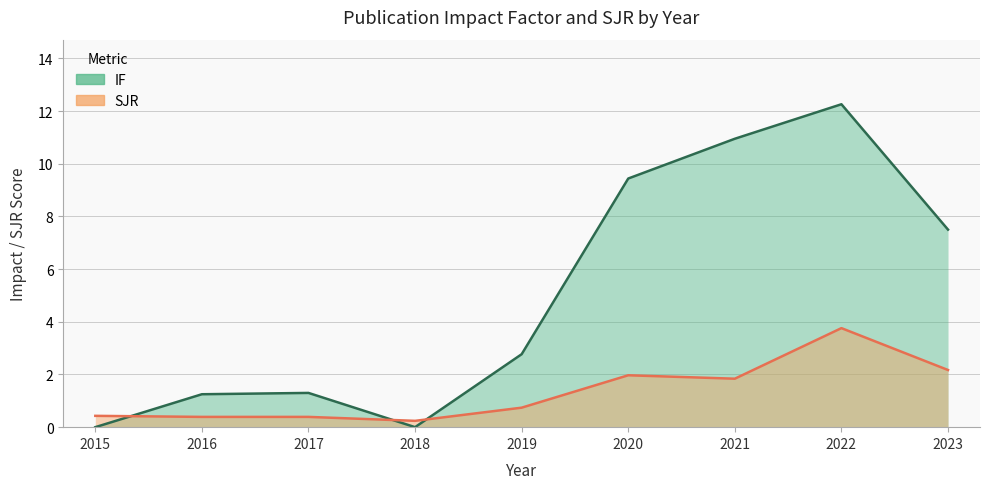

Reading right to left, list all the values displayed in this chart.

IF: 7.5	12.3	10.9	9.4	2.8	0.0	1.3	1.2	0.0
SJR: 2.2	3.8	1.8	2.0	0.7	0.2	0.4	0.4	0.4